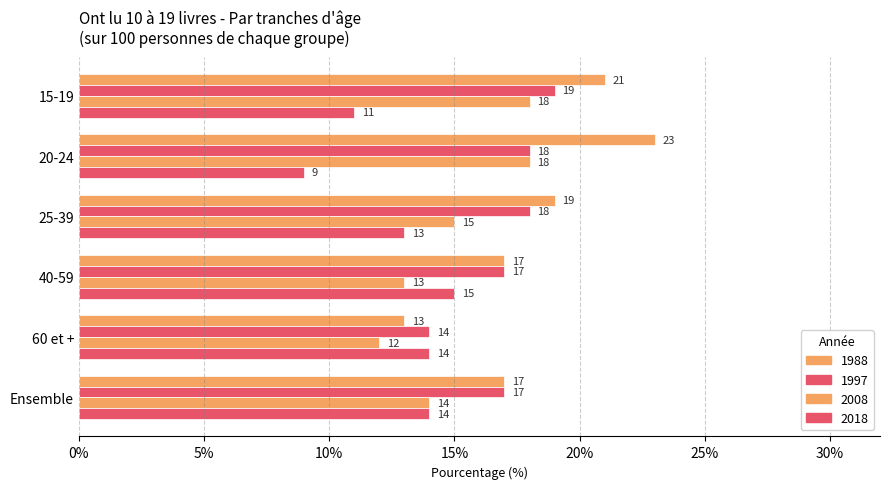

What are all the series names shown in the legend?

1988, 1997, 2008, 2018